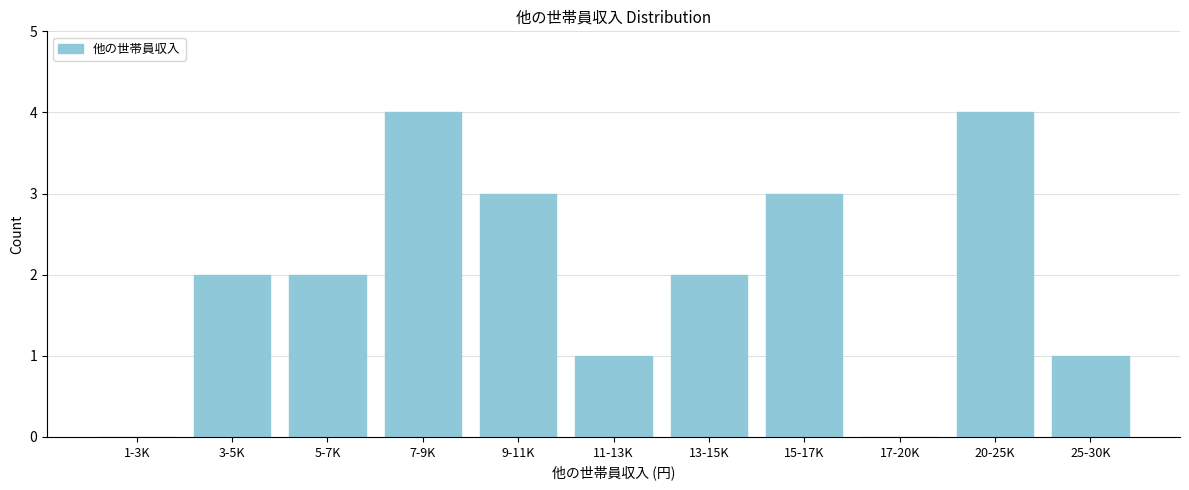

Reading left to right, transcribe all the data shown in this chart.

1-3K=0	3-5K=2	5-7K=2	7-9K=4	9-11K=3	11-13K=1	13-15K=2	15-17K=3	17-20K=0	20-25K=4	25-30K=1